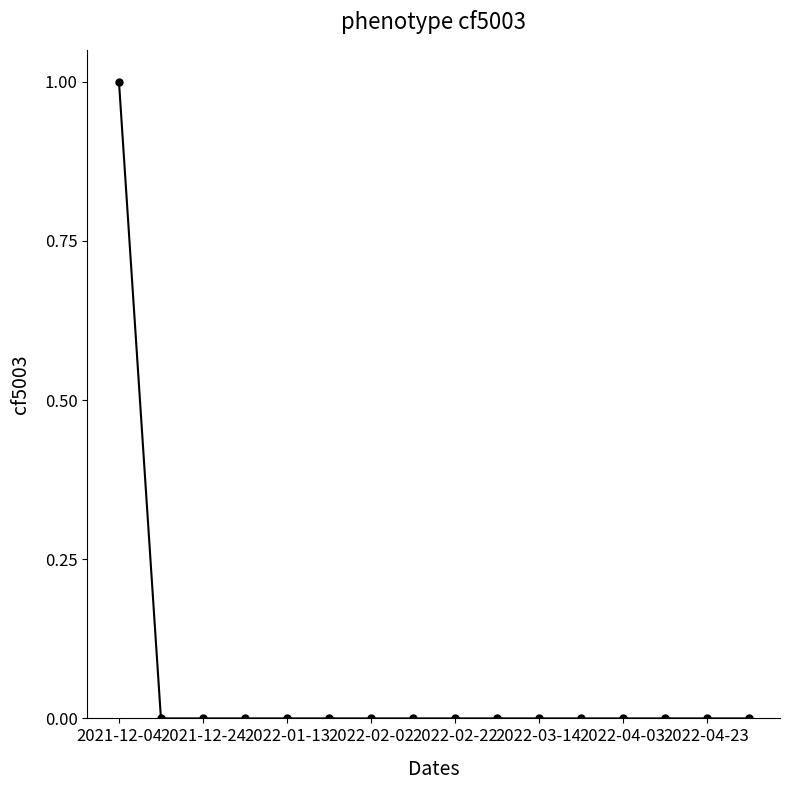

Reading left to right, extract all data points from this chart.

1	0	0	0	0	0	0	0	0	0	0	0	0	0	0	0